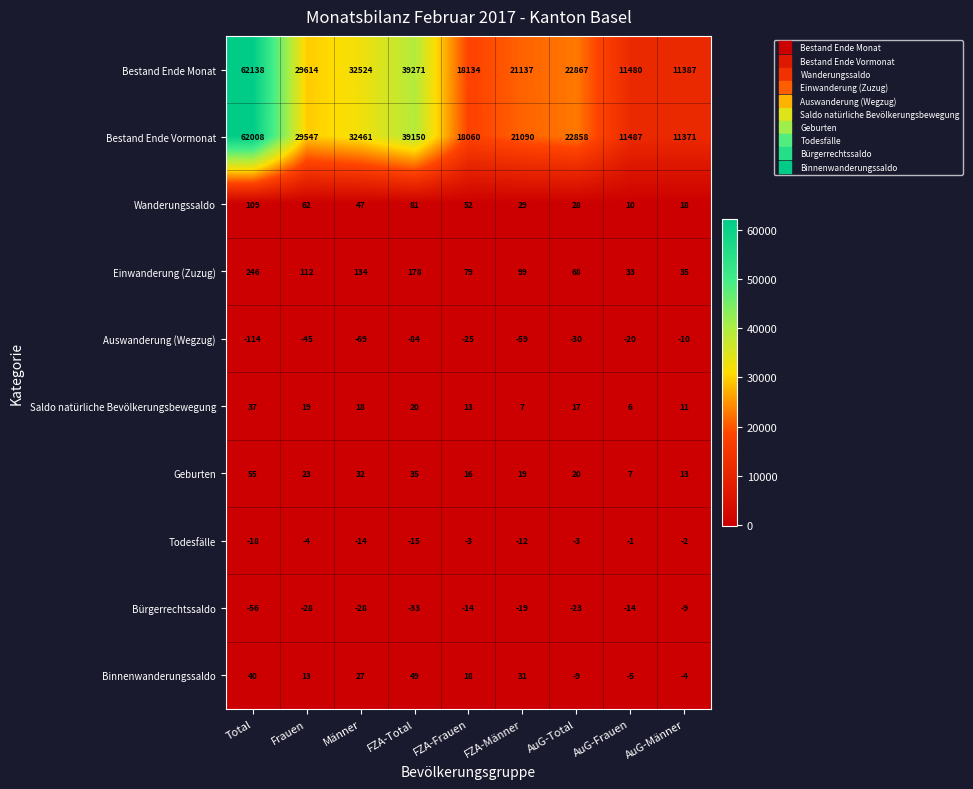

What is the difference between the second highest and minimum values in the Saldo natürliche Bevölkerungsbewegung series?

14